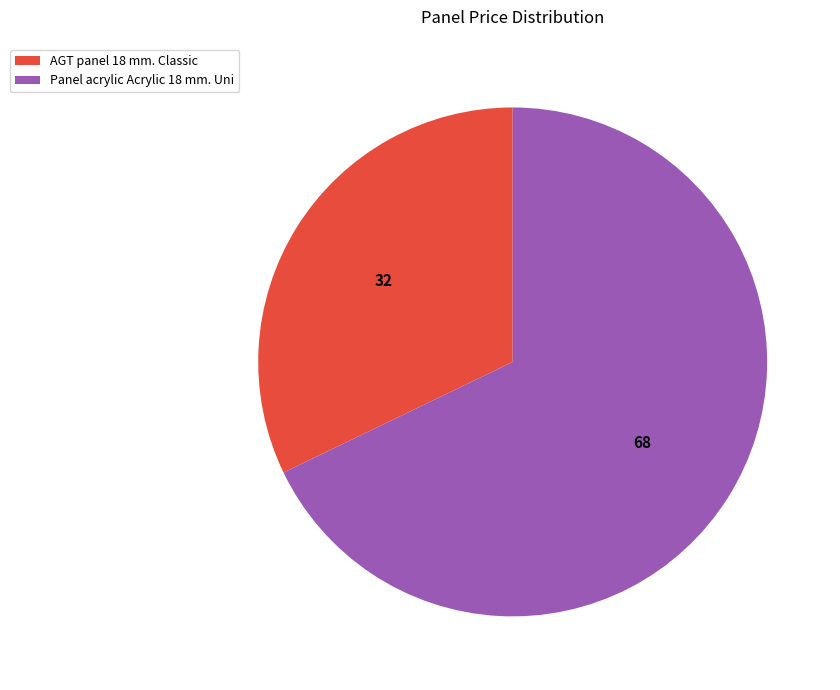

The Panel acrylic Acrylic 18 mm. Uni slice represents 76% of the pie. True or false?

False